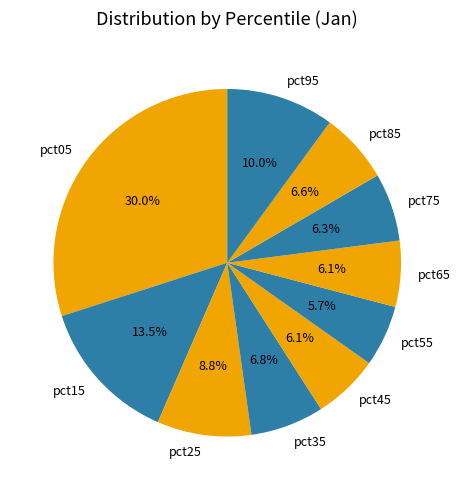

Is it true that pct45 is 1% of the pie?

False